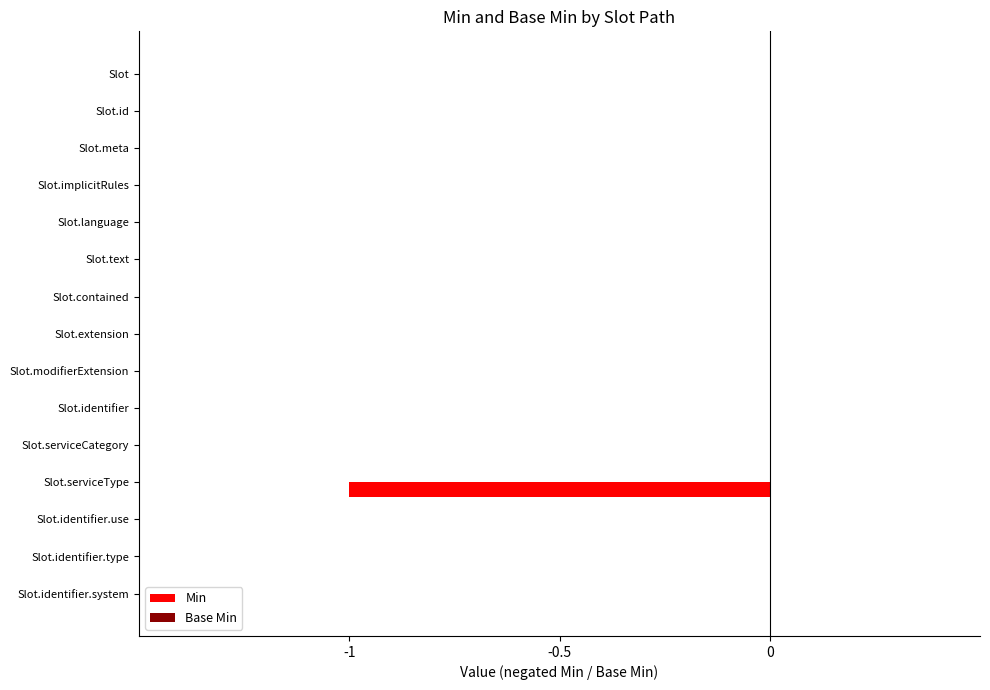

The value at Slot.contained is 0. True or false?

True